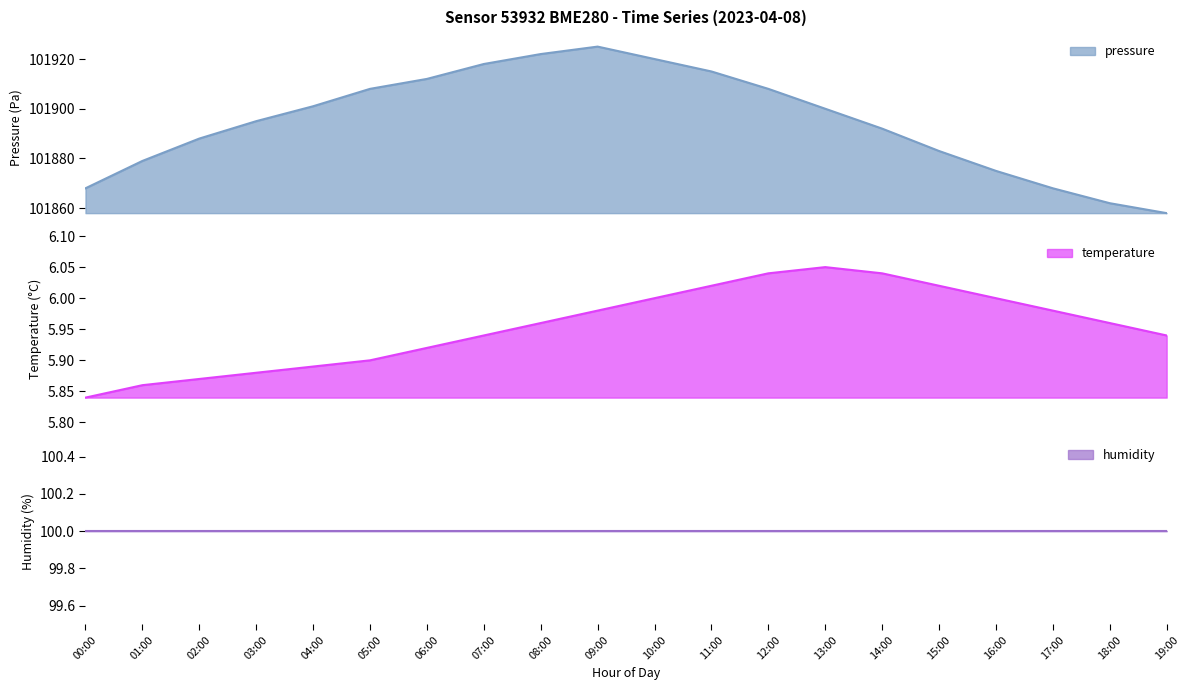

Which series has the widest spread of values?

pressure